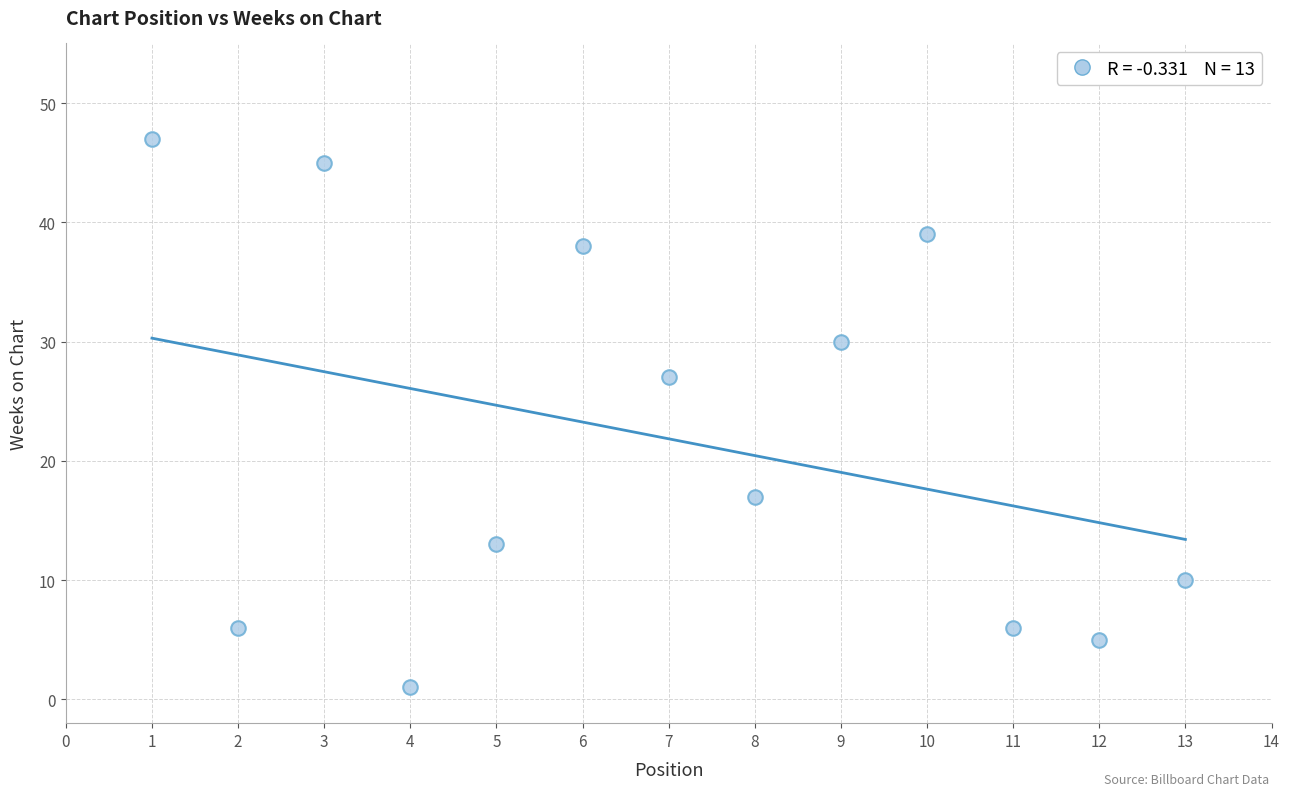

What Y value in the scatter plot is closest to 24?

27